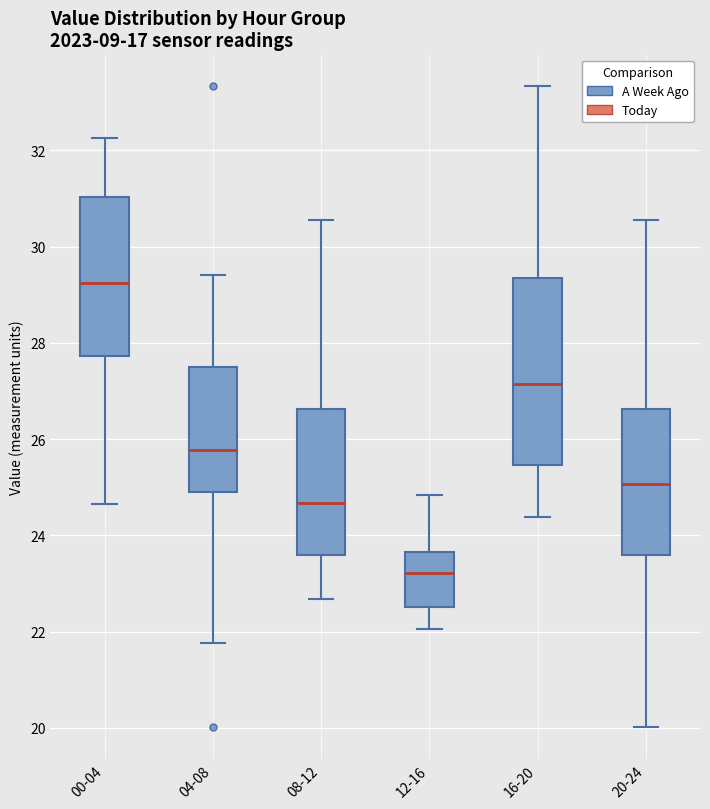

Comparing the boxes themselves (not the whiskers), which one is the tallest?

16-20